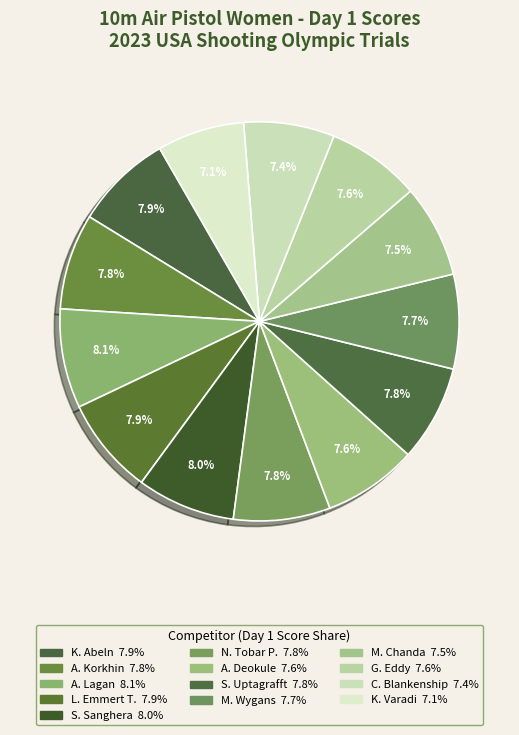

How many segments does this pie chart have?

13